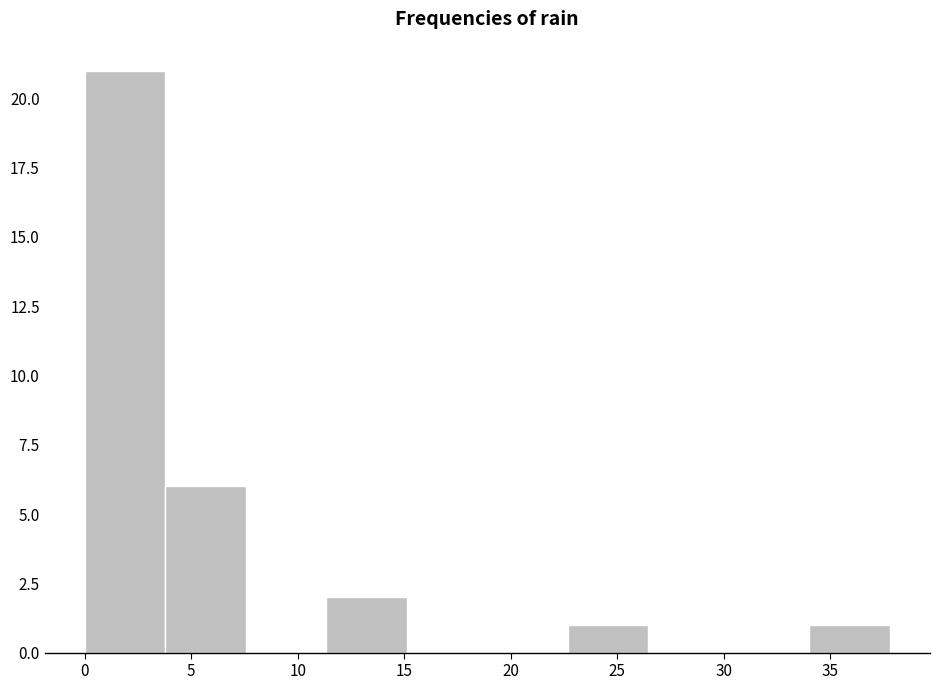

Over which range of the x-axis is the bar tallest?

0.0 to 4.0